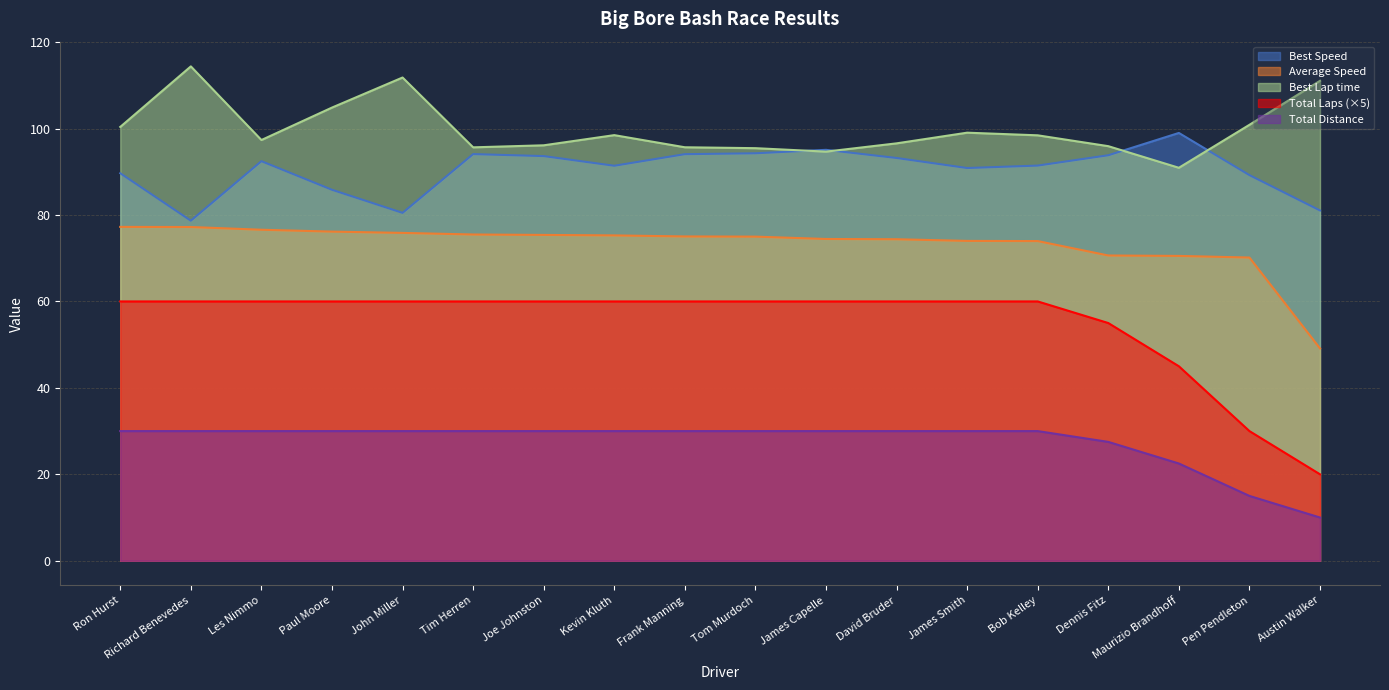

At John Miller, list the series in order from largest to smallest.

Best Lap time, Best Speed, Average Speed, Total Laps (×5), Total Distance